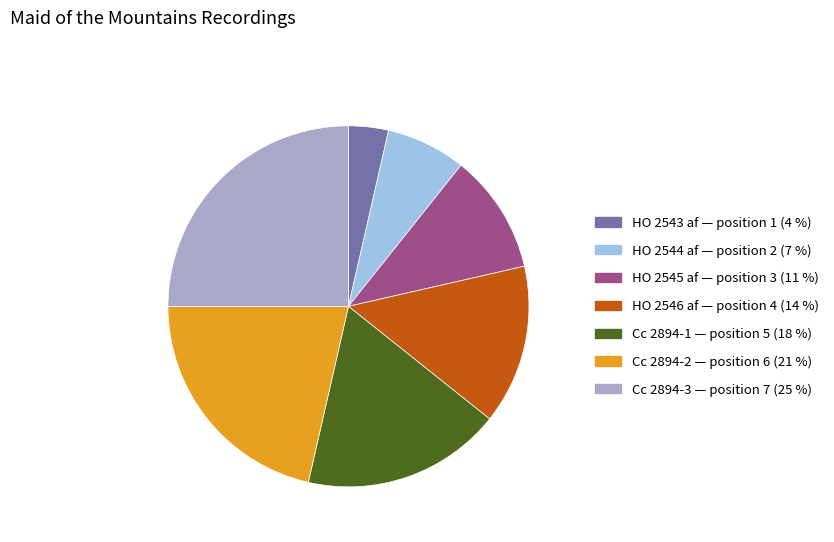

Is it true that HO 2545 af is 11% of the pie?

True